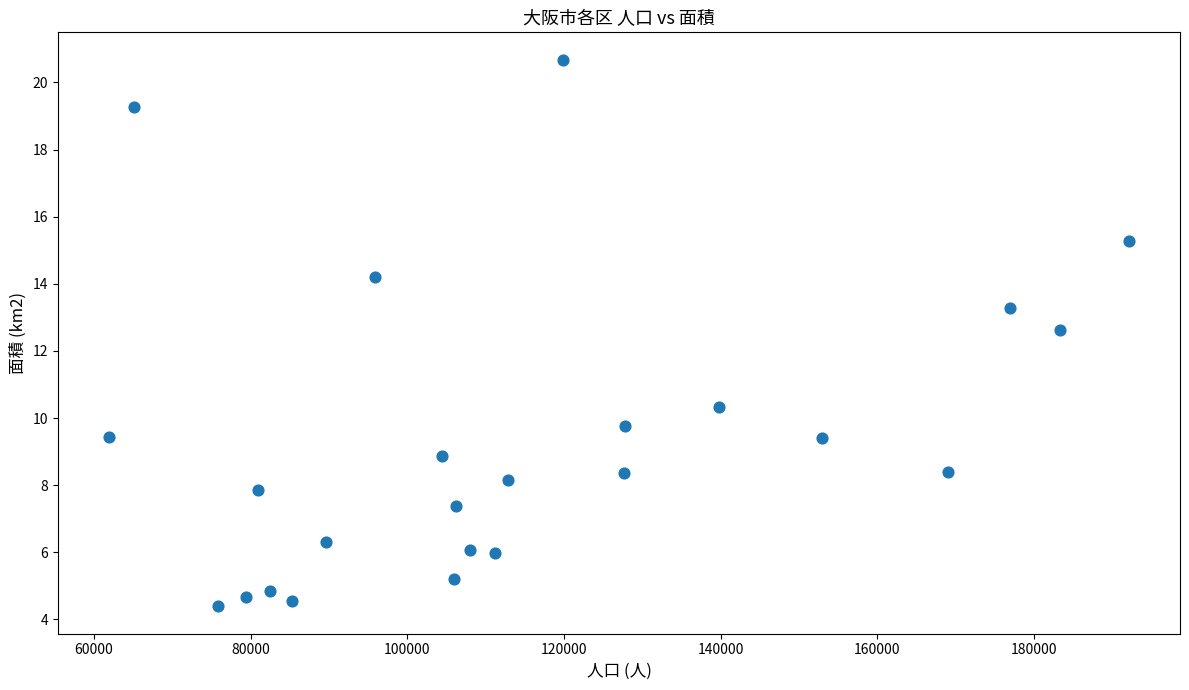

What Y value in the scatter plot is closest to 12?

12.6